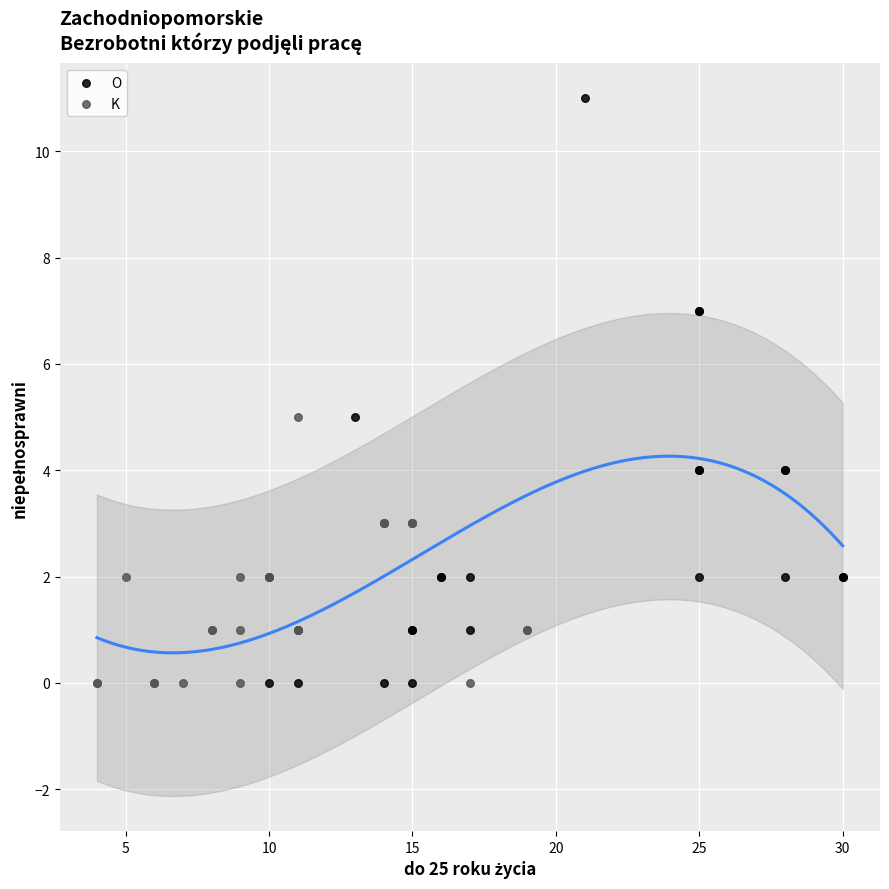

Which series reaches the maximum Y coordinate?

O